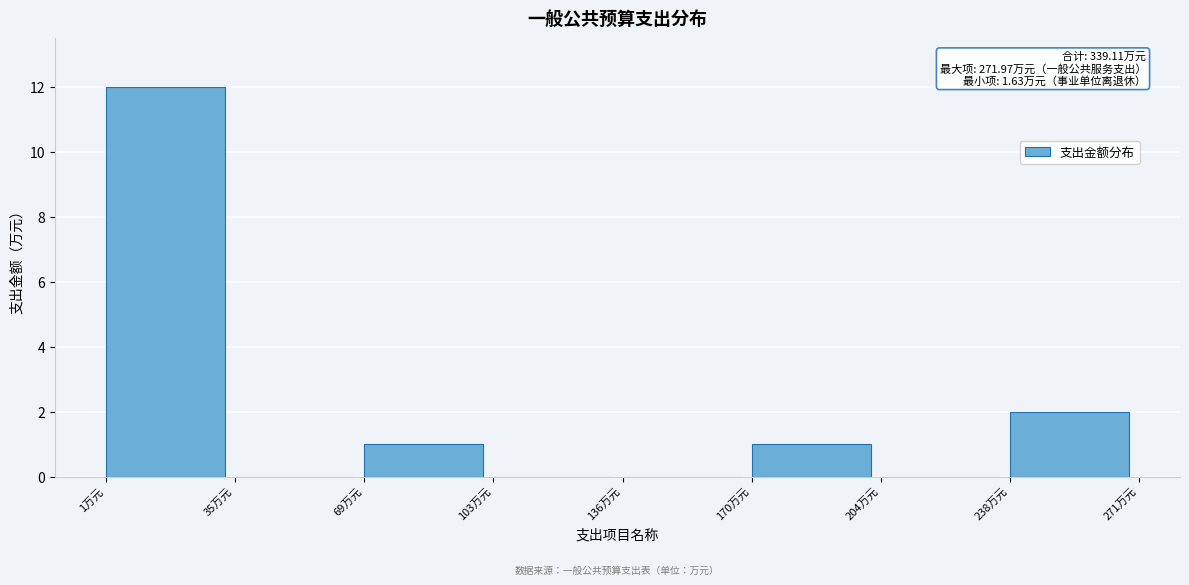

Which range on the x-axis has the tallest bar?

0 to 35